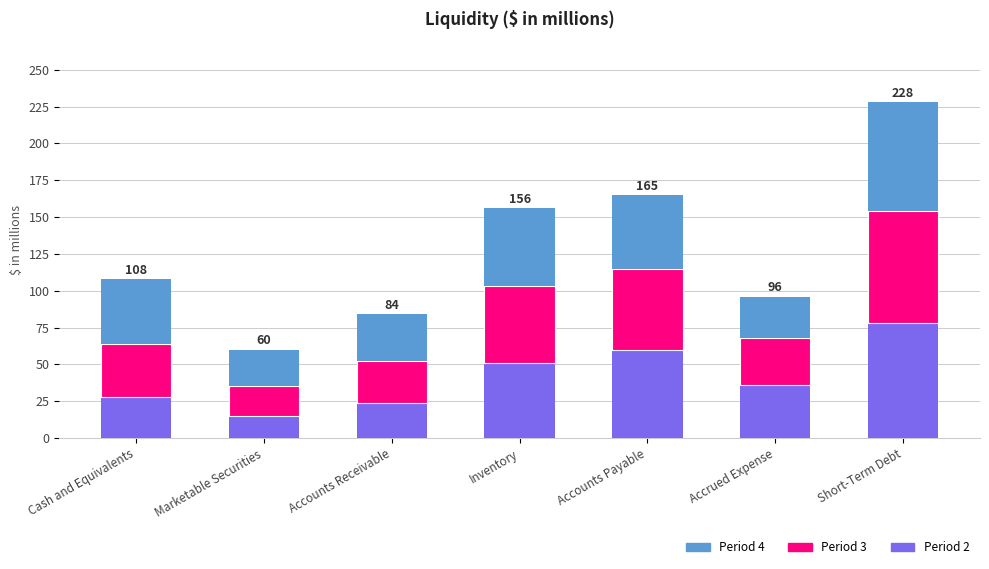

How many bars are there in total?

7